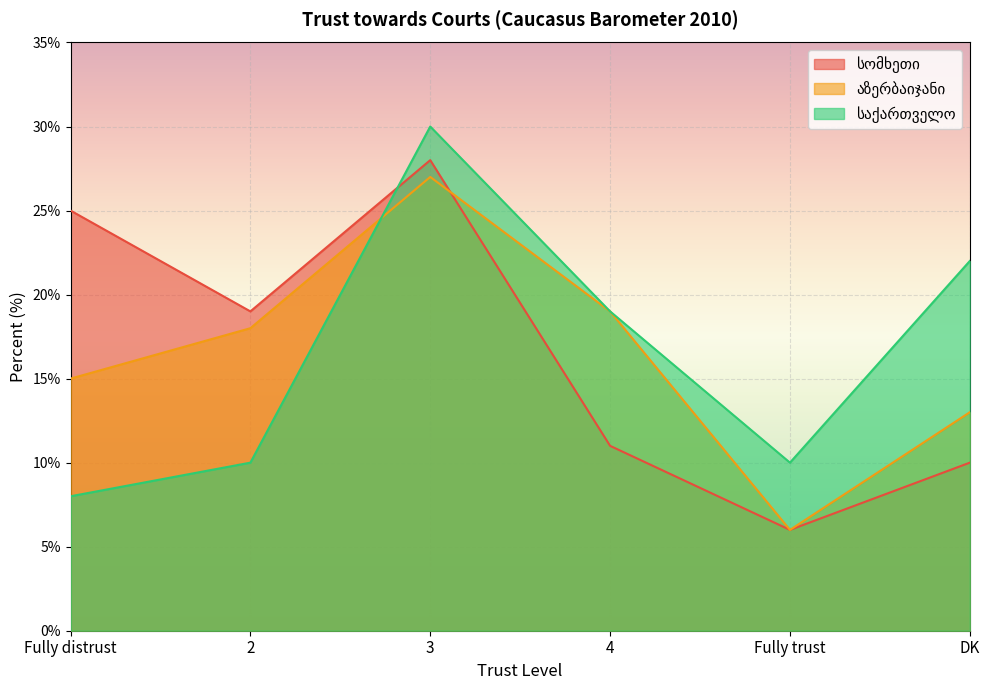

Where do აზერბაიჯანი and საქართველო first cross each other?

2 and 3